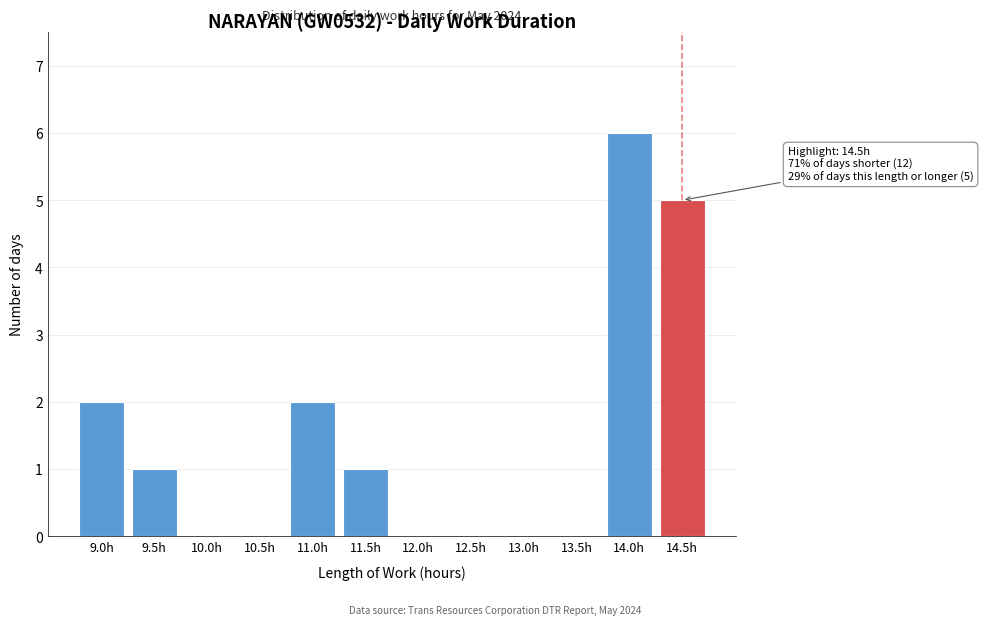

Reading right to left, list all the values displayed in this chart.

14.5h=5	14.0h=6	13.5h=0	13.0h=0	12.5h=0	12.0h=0	11.5h=1	11.0h=2	10.5h=0	10.0h=0	9.5h=1	9.0h=2